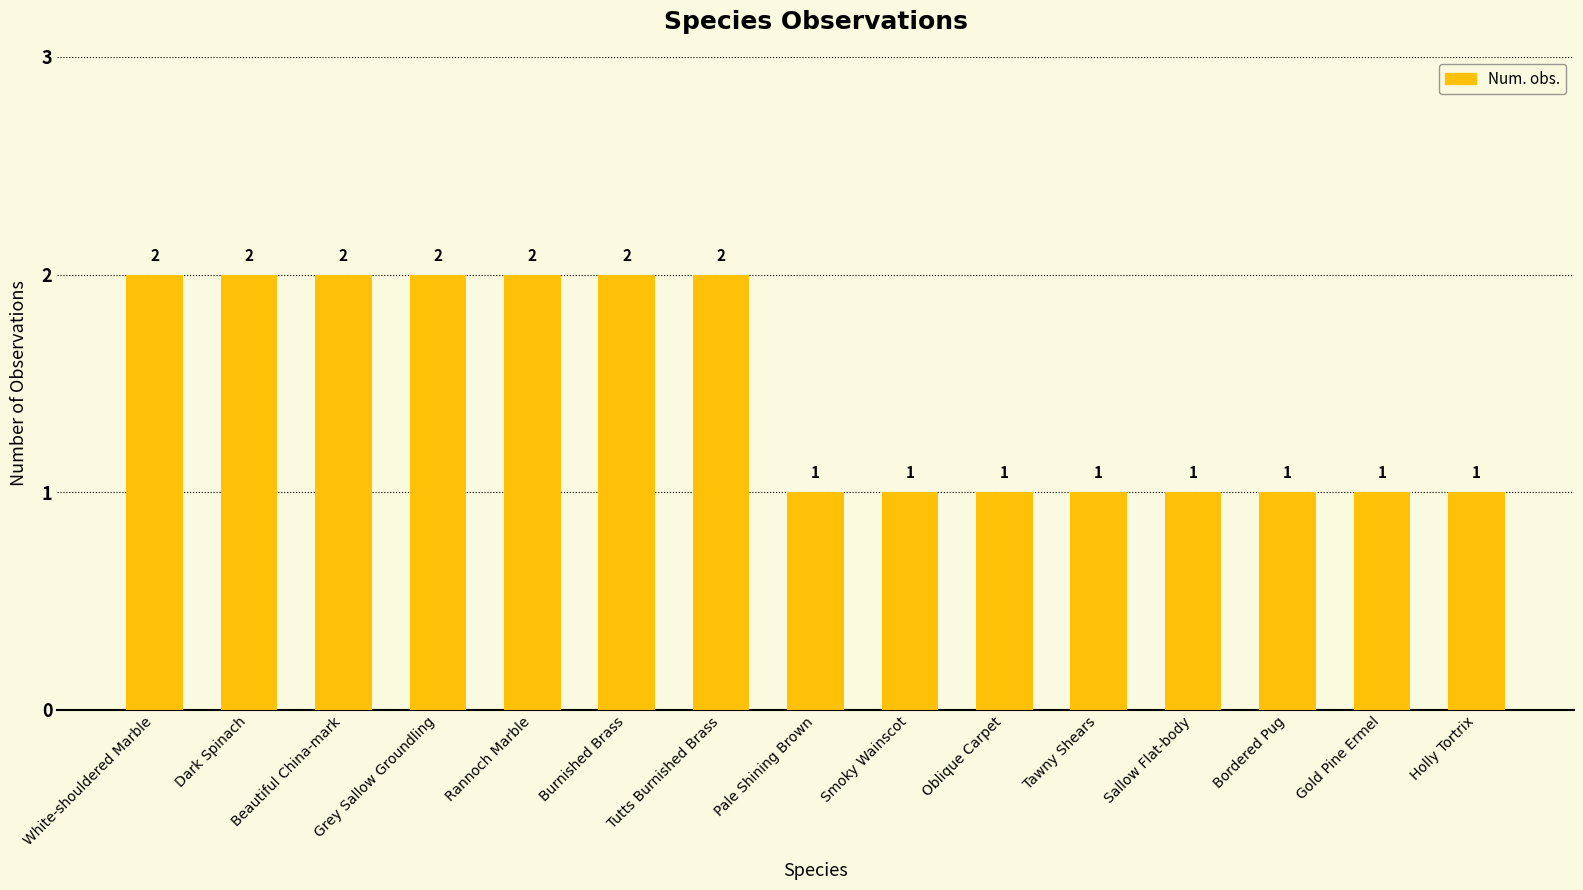

Approximately how many times larger is the value at Bordered Pug compared to Tawny Shears?

1.0